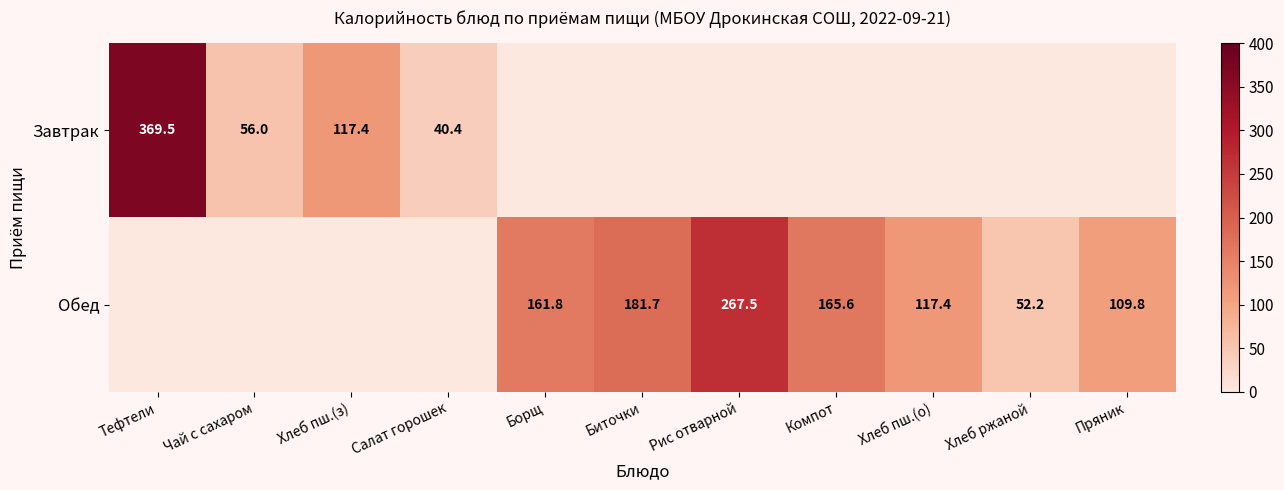

What is the difference between the Обед values at Хлеб ржаной and Биточки?

129.5